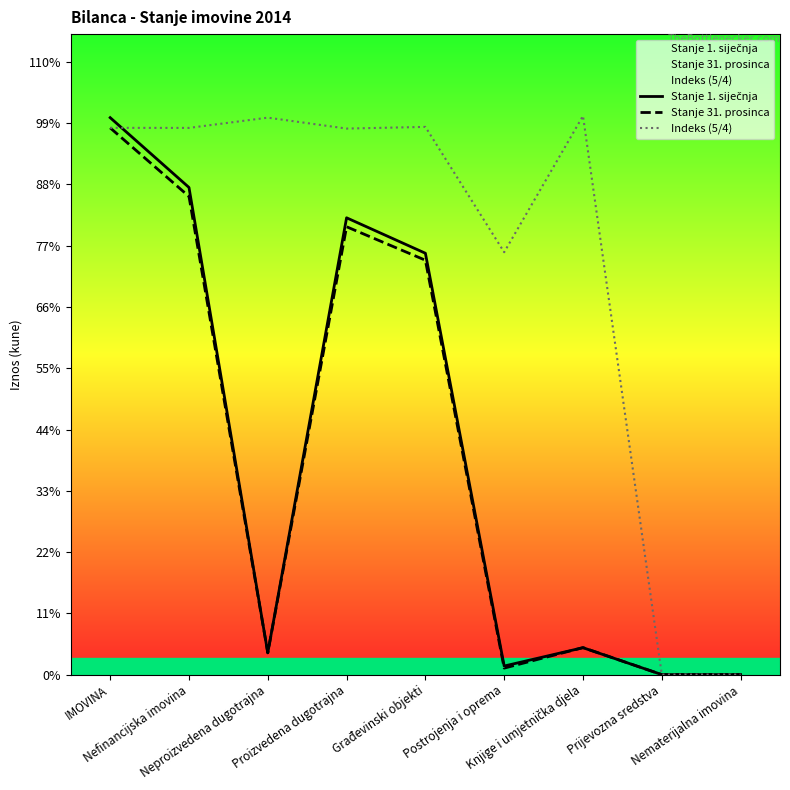

Rank the categories by Stanje 31. prosinca value from highest to lowest.

IMOVINA, Nefinancijska imovina, Proizvedena dugotrajna, Građevinski objekti, Knjige i umjetnička djela, Neproizvedena dugotrajna, Postrojenja i oprema, Prijevozna sredstva, Nematerijalna imovina